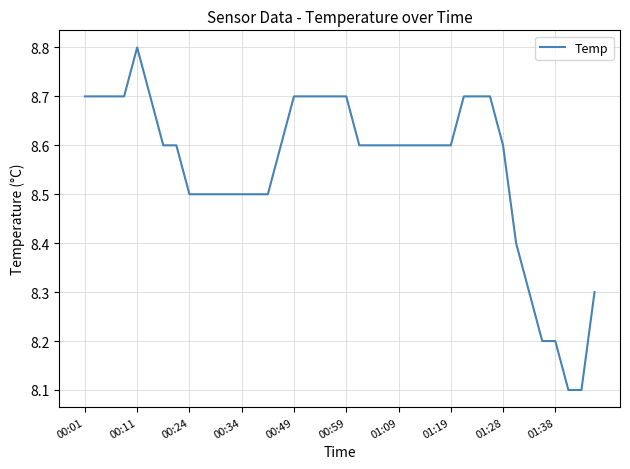

What is the difference between the maximum and minimum values?

0.7